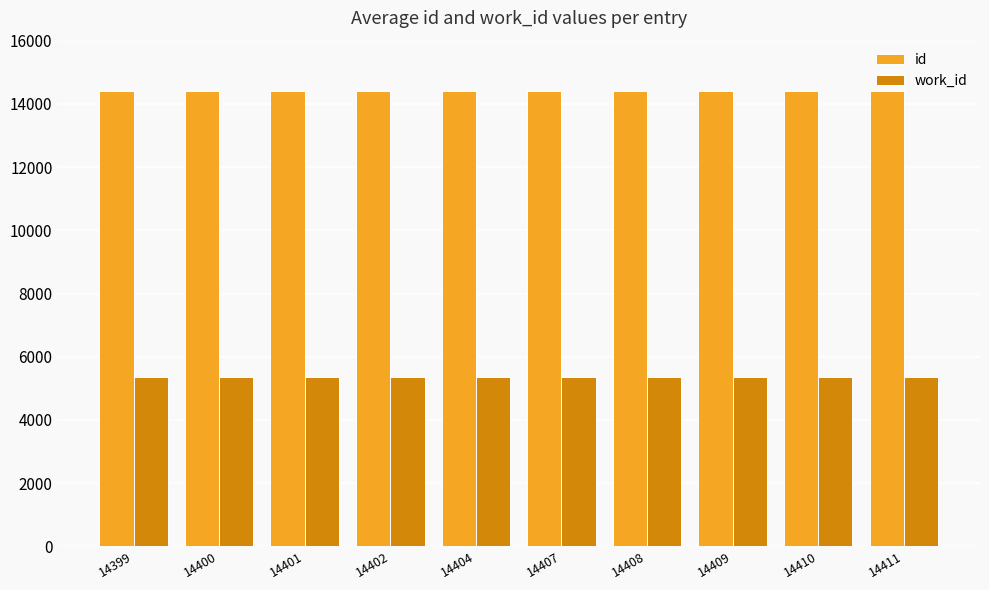

Does the chart contain any negative values?

No